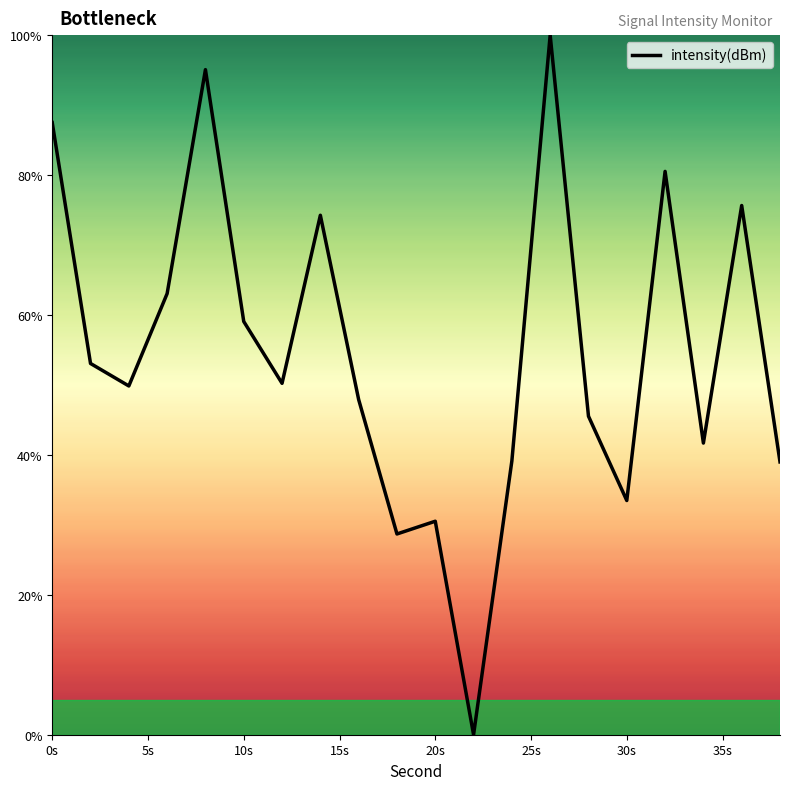

What is the greatest value displayed?

100.0